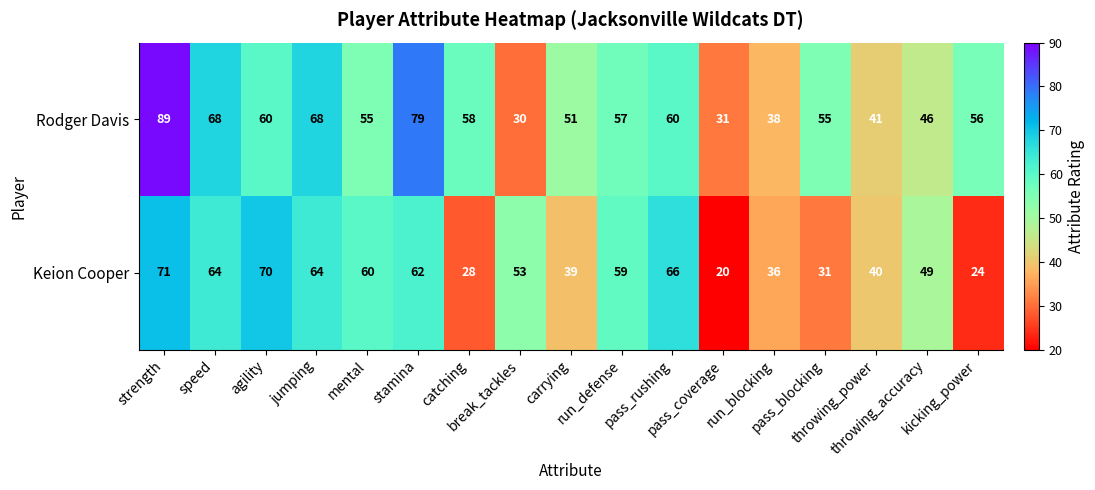

At run_blocking, list the series in order from largest to smallest.

Rodger Davis, Keion Cooper